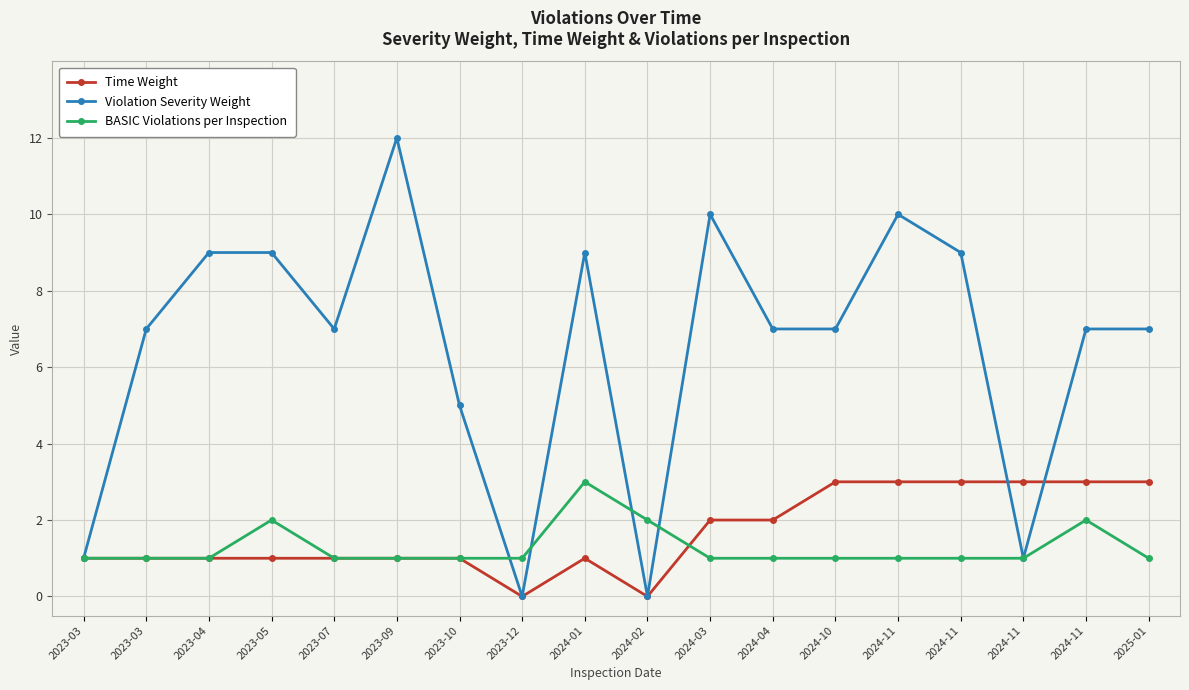

What is the sum of the Violation Severity Weight values at 2024-11 and 2023-09?

19